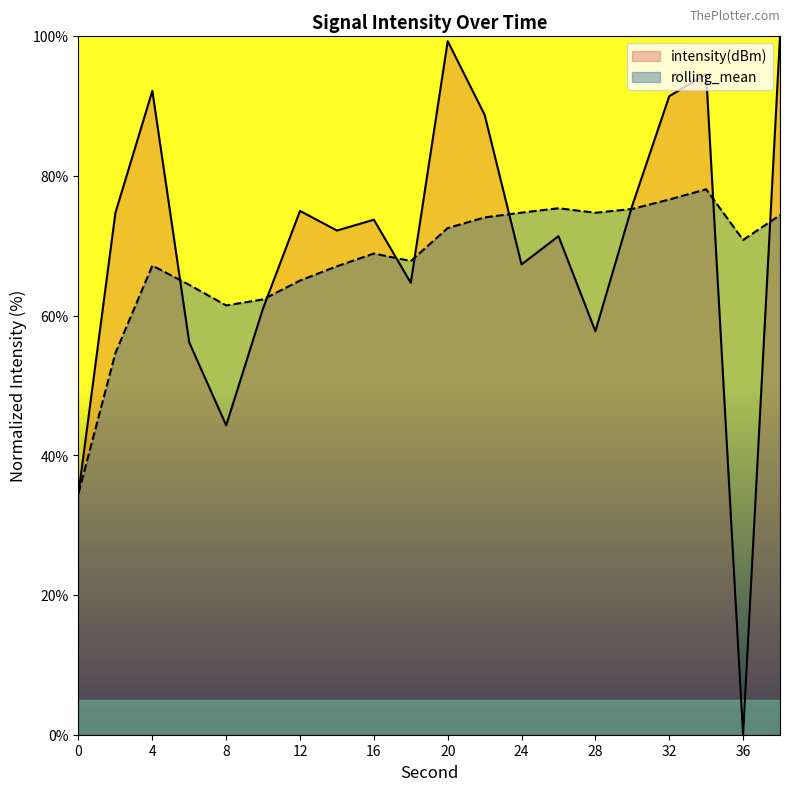

What is the sum of all intensity(dBm) values?

1395.0